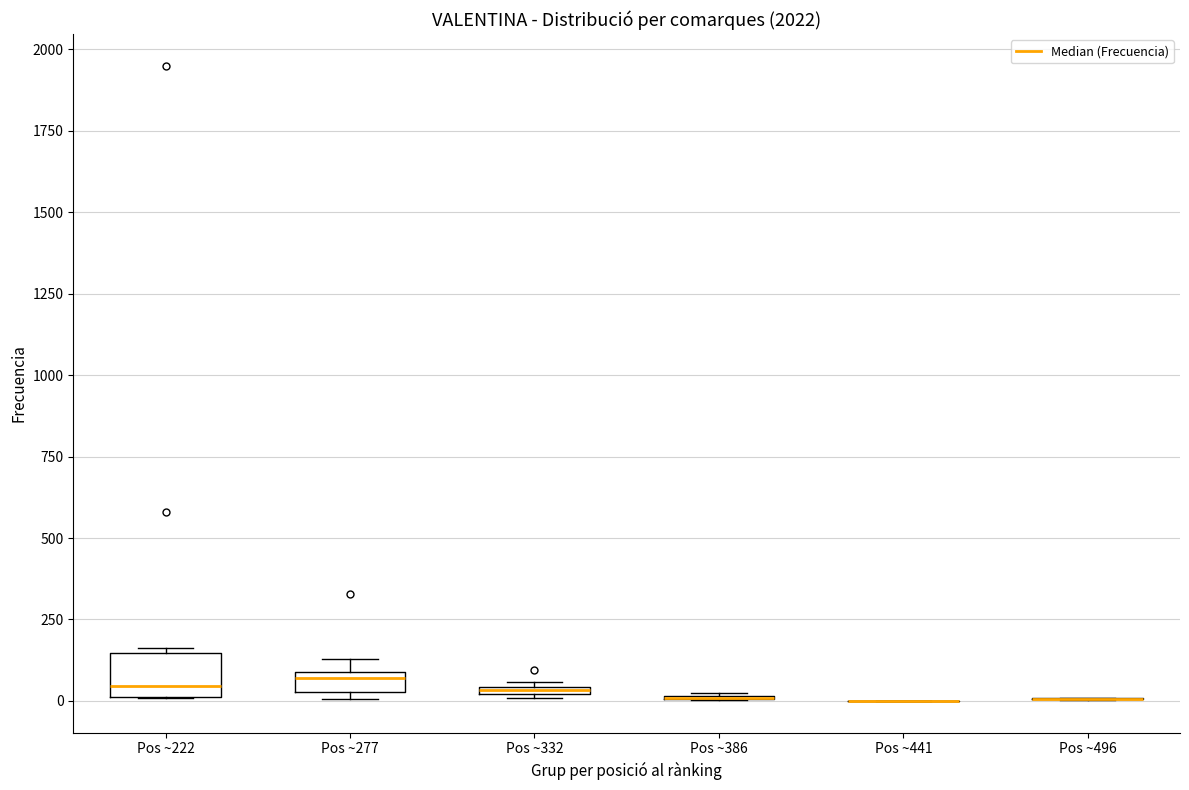

Comparing the boxes themselves (not the whiskers), which one is the tallest?

Pos ~222